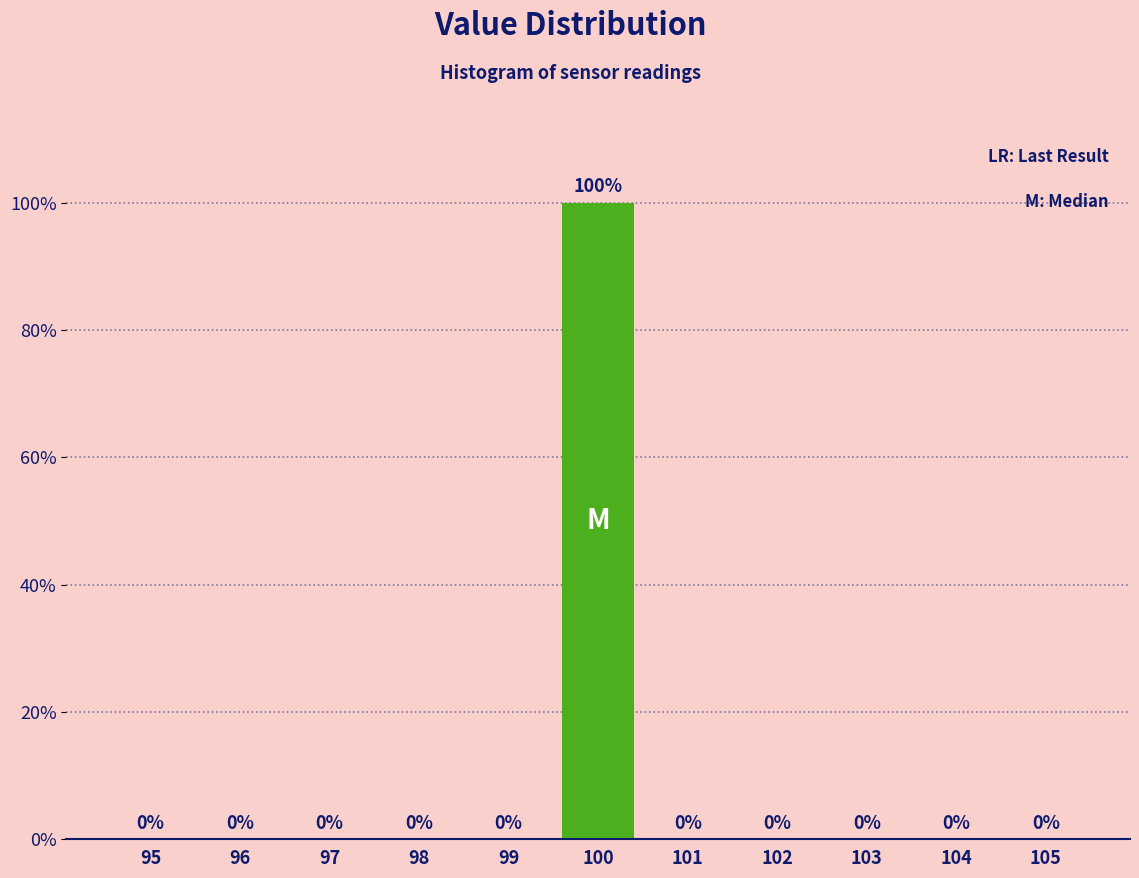

Reading left to right, extract all data points from this chart.

95=0	96=0	97=0	98=0	99=0	100=100	101=0	102=0	103=0	104=0	105=0